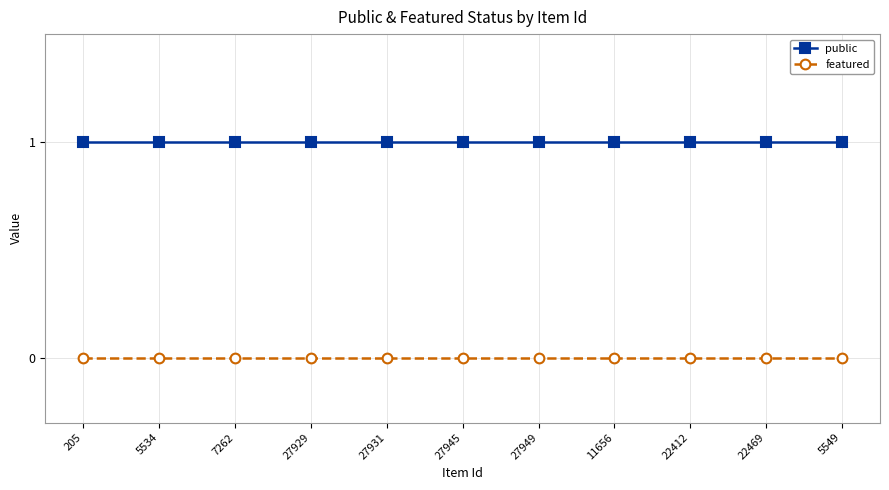

What is the value of the public point at the 6th from the left?

1